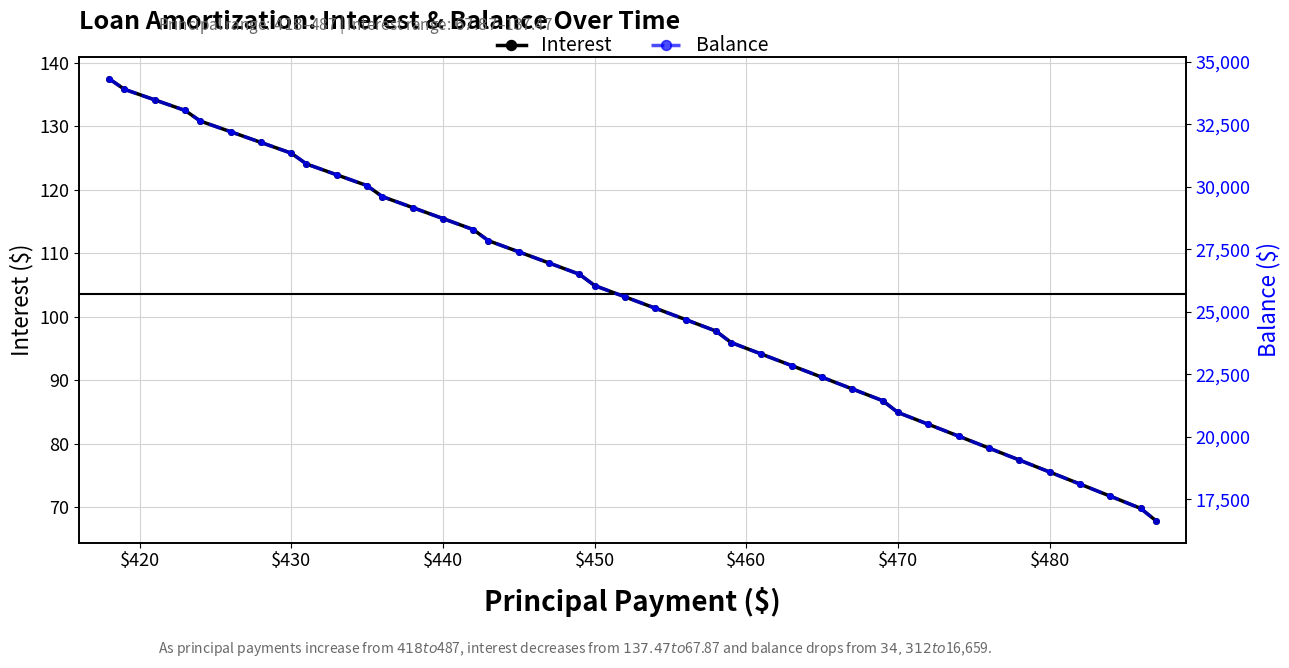

What is the highest value of the Interest series?

137.5